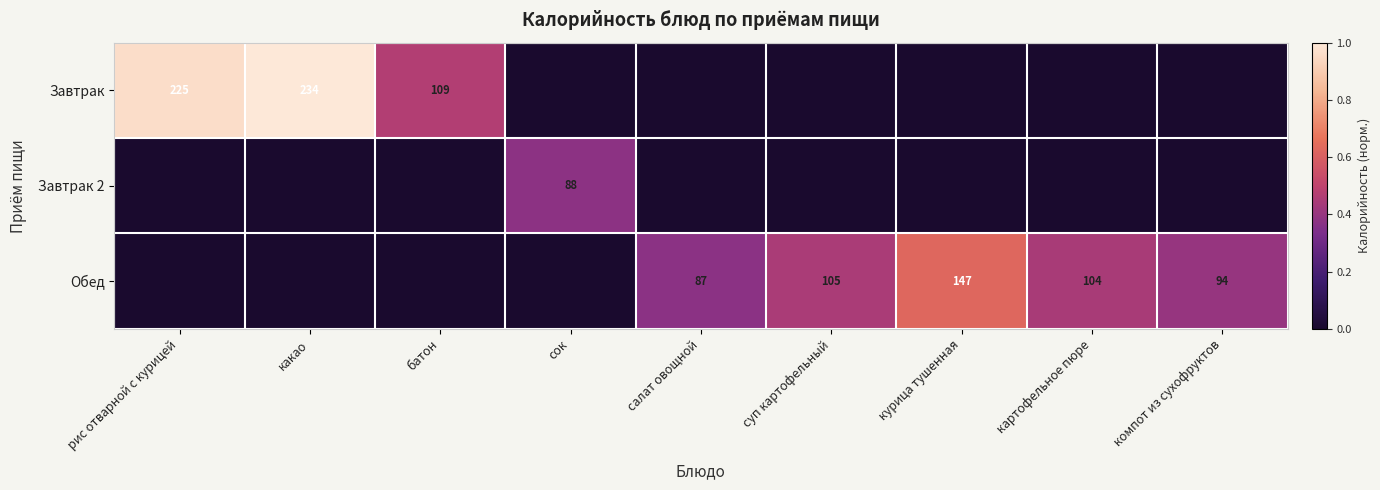

Is it true that Обед equals 147 at курица тушенная?

True